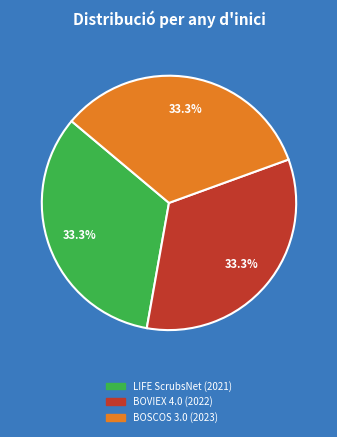

Does any single category account for the majority?

No